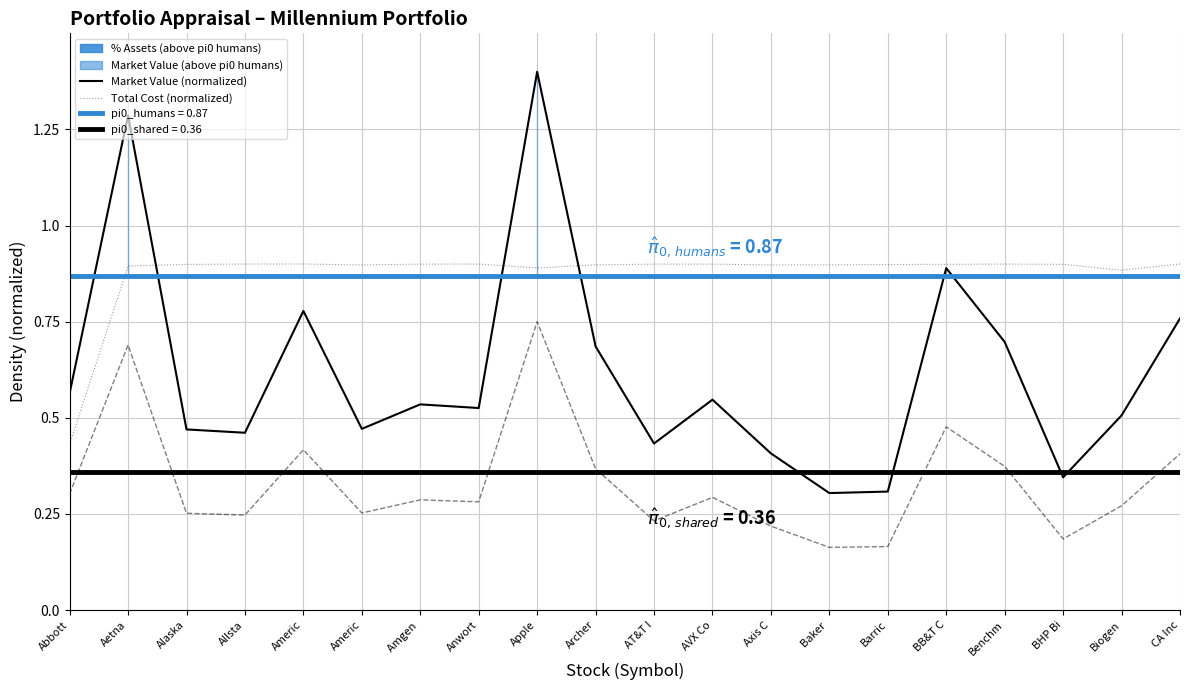

The value of Market Value (normalized) at Anwort is 0.3. True or false?

False